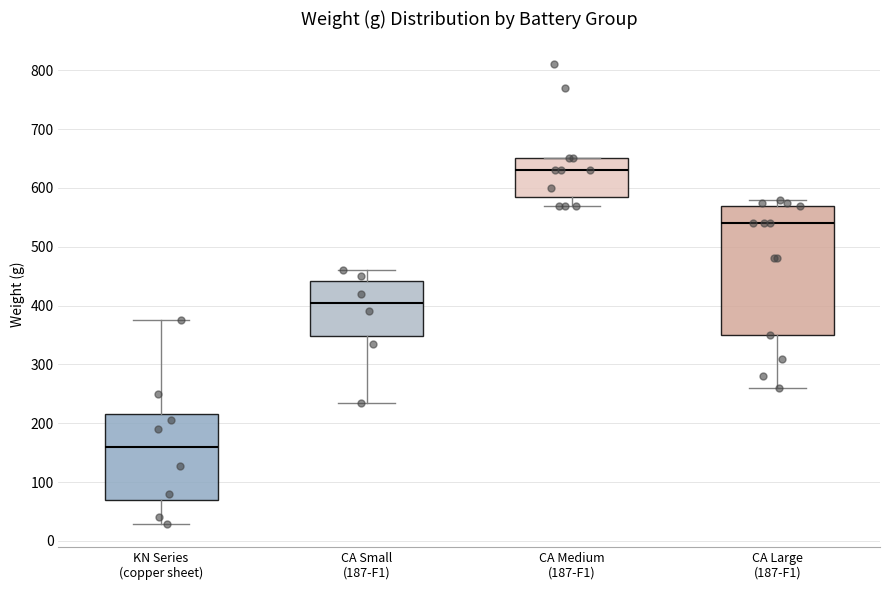

Comparing the boxes themselves (not the whiskers), which one is the tallest?

CA Large (187-F1)